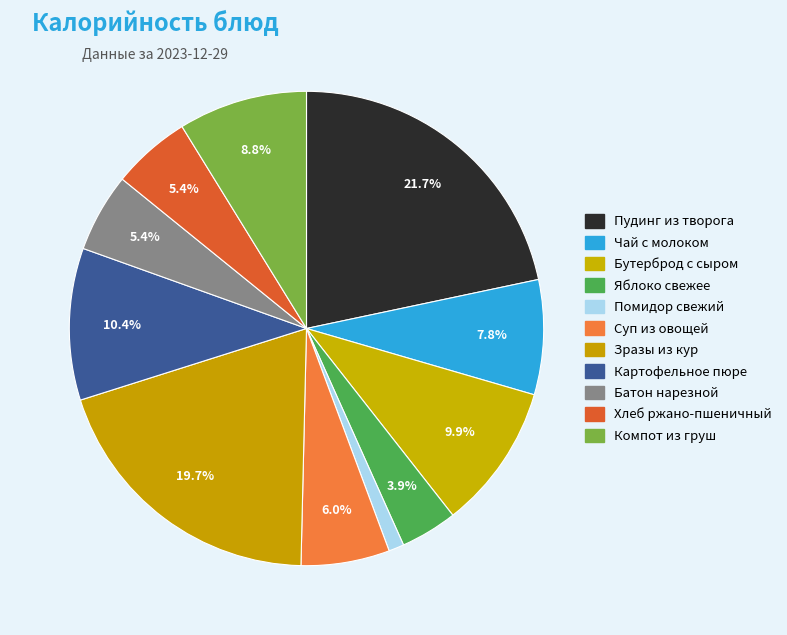

Count the number of slices in the pie.

11